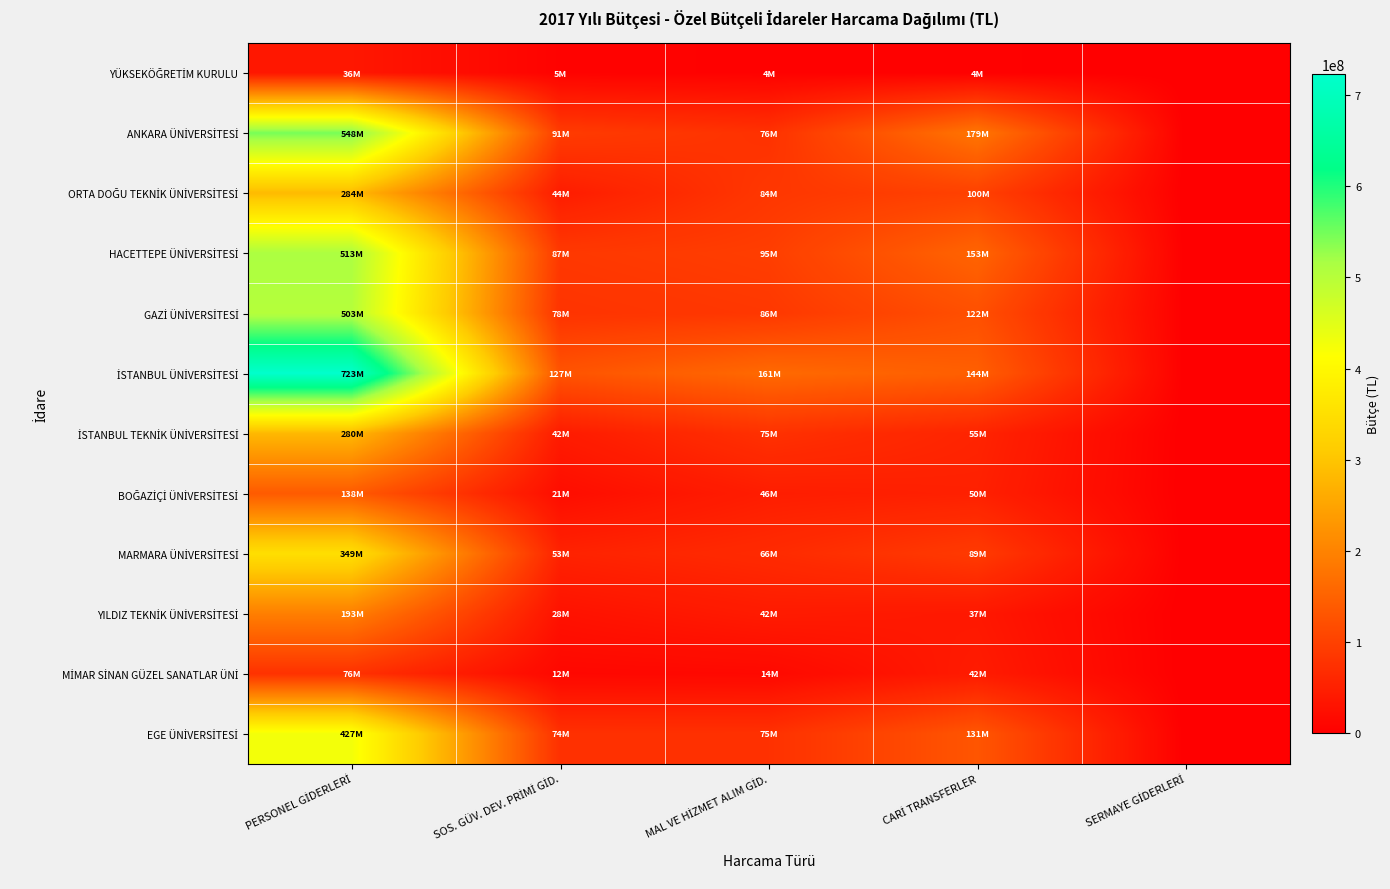

At how many categories does at least one series exceed 196699801?

1